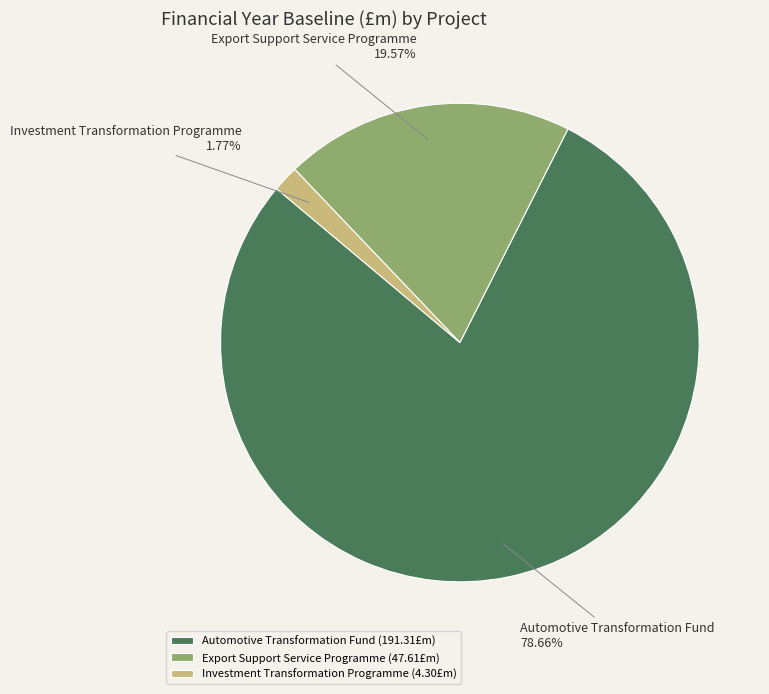

How many segments does this pie chart have?

3